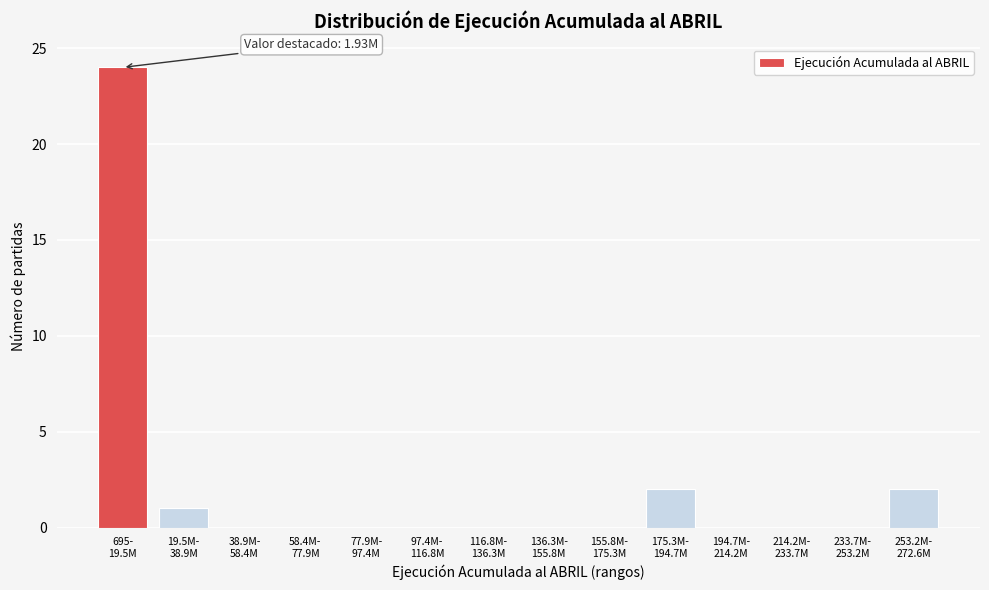

What is the maximum value shown in the chart?

24